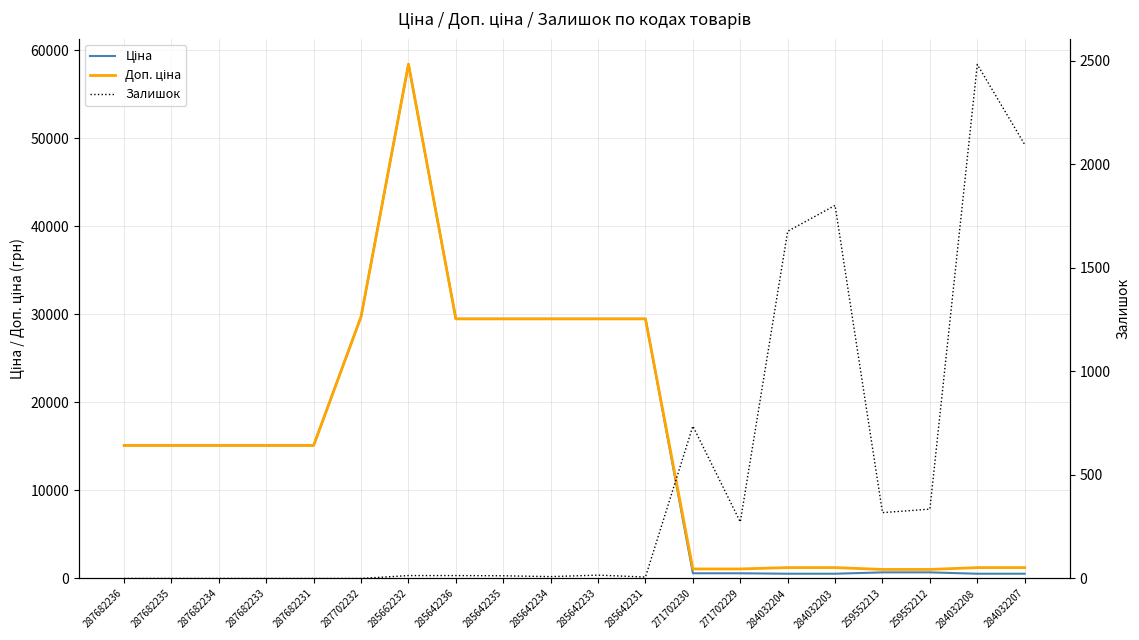

Reading left to right, extract all data points from this chart.

Ціна: 15120.0	15120.0	15120.0	15120.0	15120.0	29747.2	58426.5	29491.5	29491.5	29491.5	29491.5	29491.5	589.9	589.9	539.0	539.0	693.7	693.7	539.0	539.0
Доп. ціна: 15120.0	15120.0	15120.0	15120.0	15120.0	29747.2	58426.5	29491.5	29491.5	29491.5	29491.5	29491.5	1081.7	1081.7	1235.4	1235.4	1024.6	1024.6	1235.4	1235.4
Залишок: 0.0	0.0	0.0	0.0	0.0	0.0	14.0	14.0	13.0	9.0	16.0	7.0	736.0	273.0	1677.0	1802.0	318.0	335.0	2483.0	2096.0